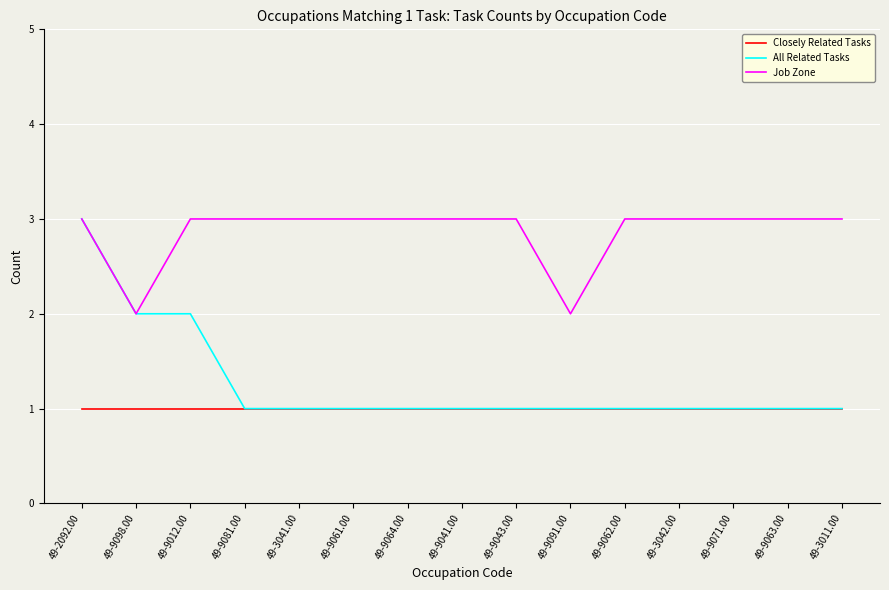

What is the maximum value shown in the chart?

3